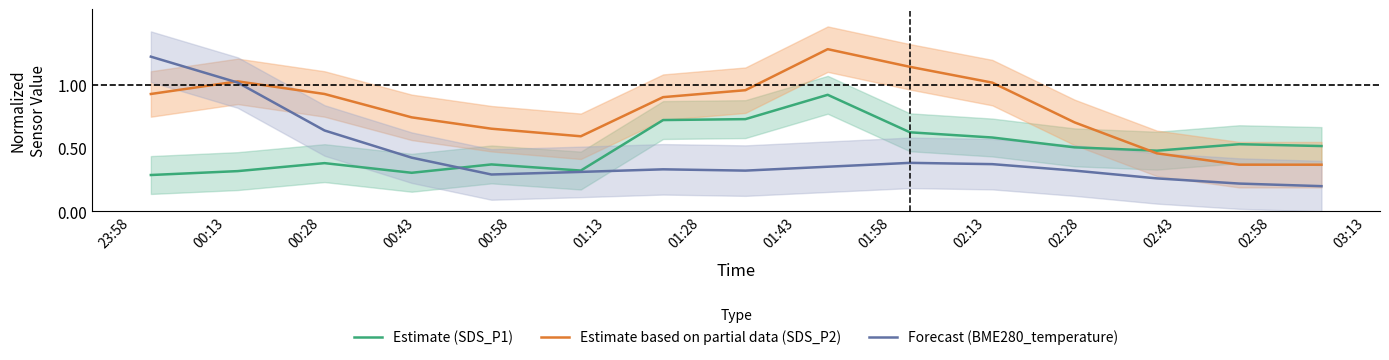

What is the average value of the Estimate (SDS_P1) series?

0.5